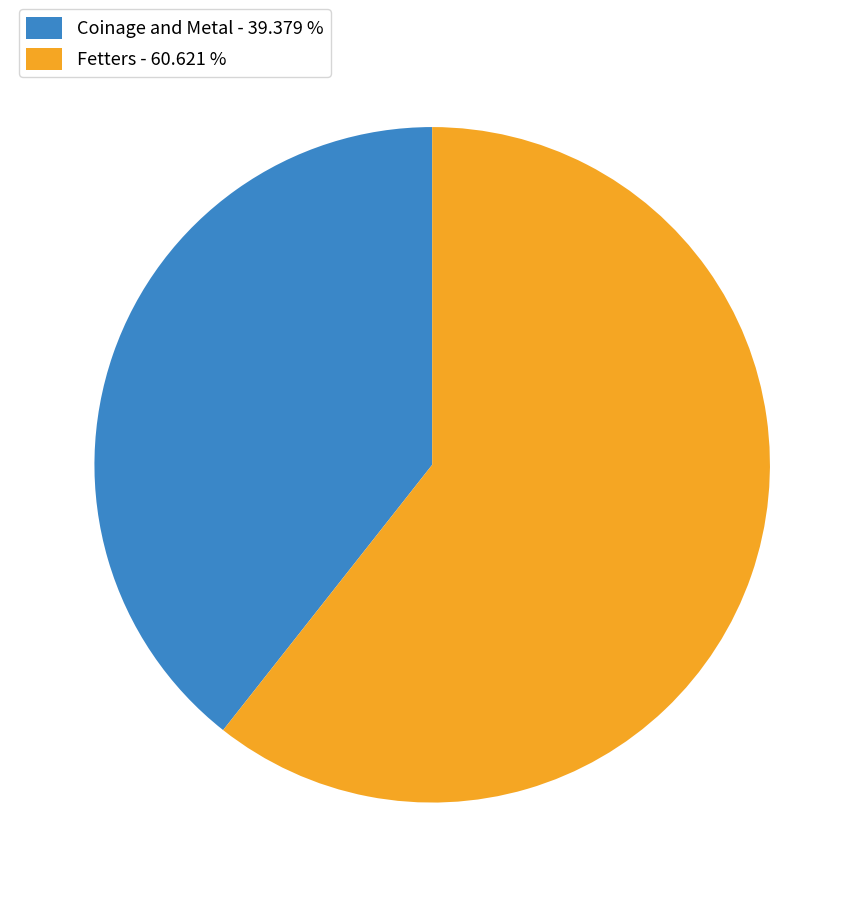

Is the sum of Fetters and Coinage and Metal greater than half?

Yes